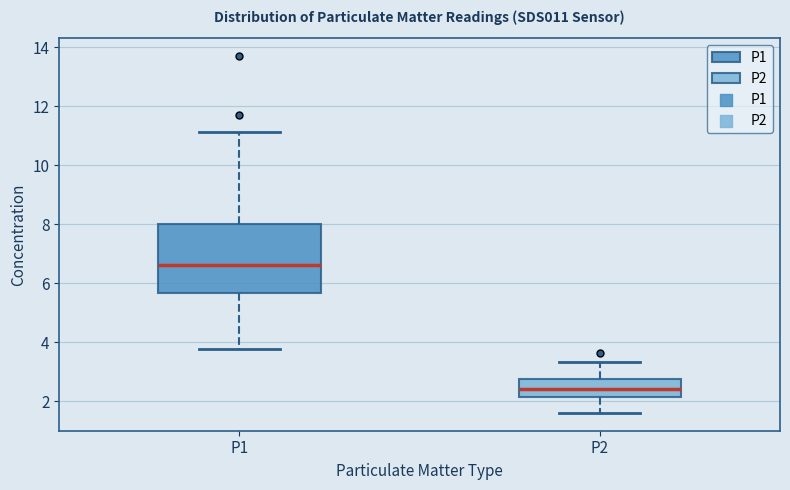

Reading left to right, read every box against the y-axis: the position of its median line, the range the box covers, and the ends of its whiskers. The values are not printed on the chart, so give them approximately, as read against the axis.

P1: median 6.6, box 5.6 to 8.0, whiskers 3.8 to 11.2
P2: median 2.4, box 2.2 to 2.8, whiskers 1.6 to 3.4